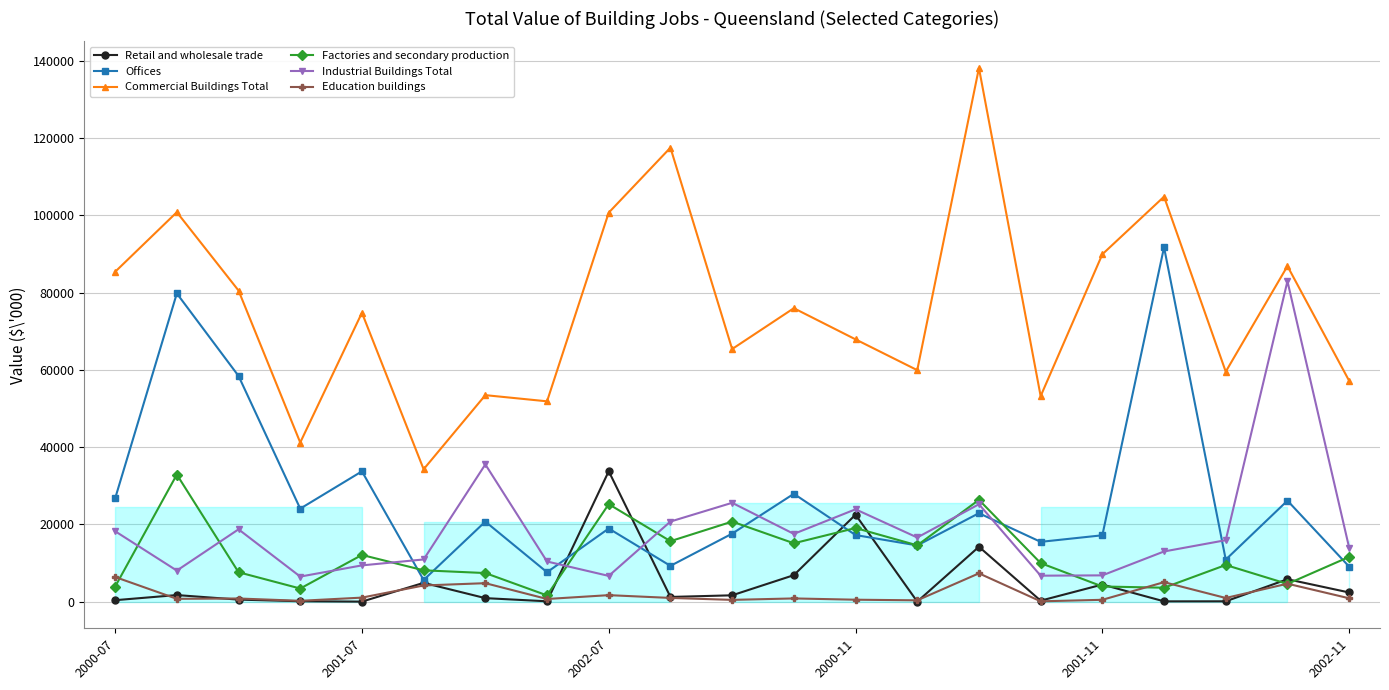

What is the total value across all series at 2001-07?

130991